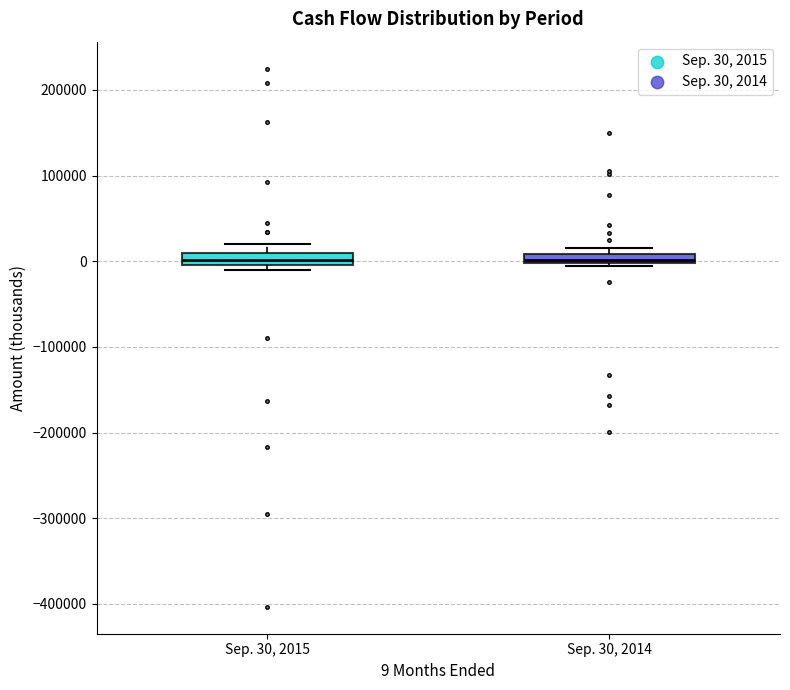

Where is the lower edge of the box for Sep. 30, 2014 on the y-axis? The values are not printed on the chart, so give them approximately, as read against the axis.

0